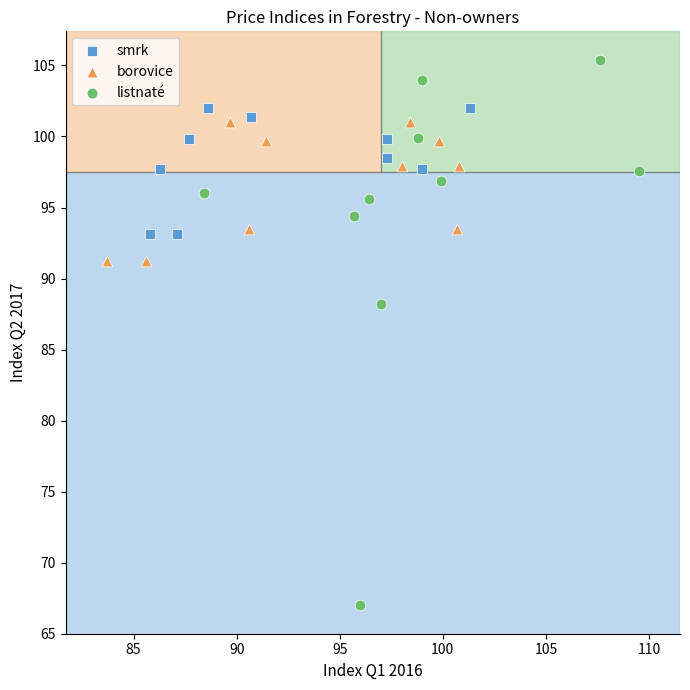

Which series has the largest Y range (max minus min)?

listnaté